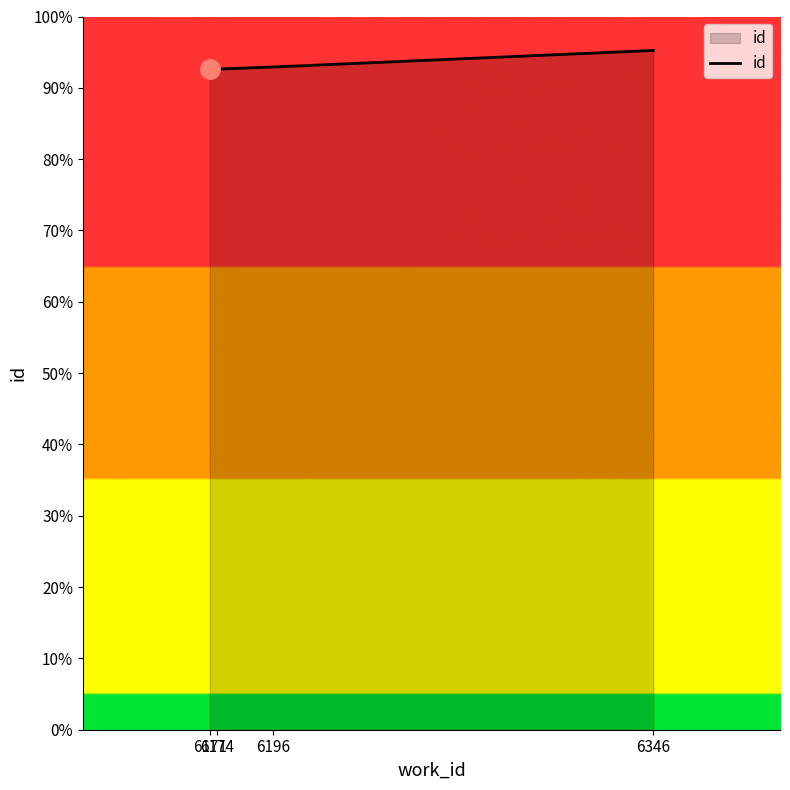

Between 6171 and 6346, which is larger?

6346